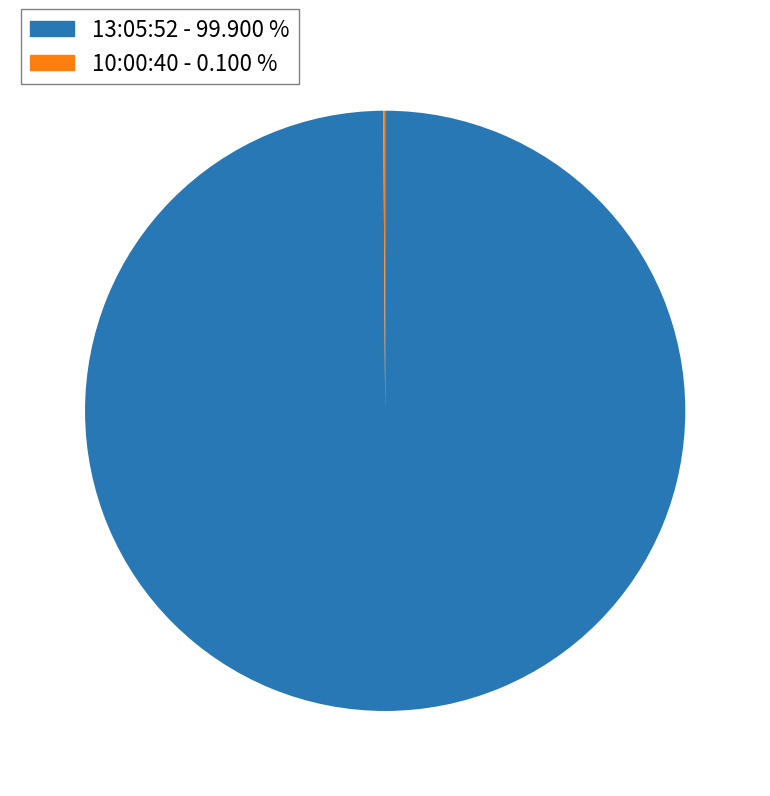

Is there any slice that represents more than half of the pie?

Yes